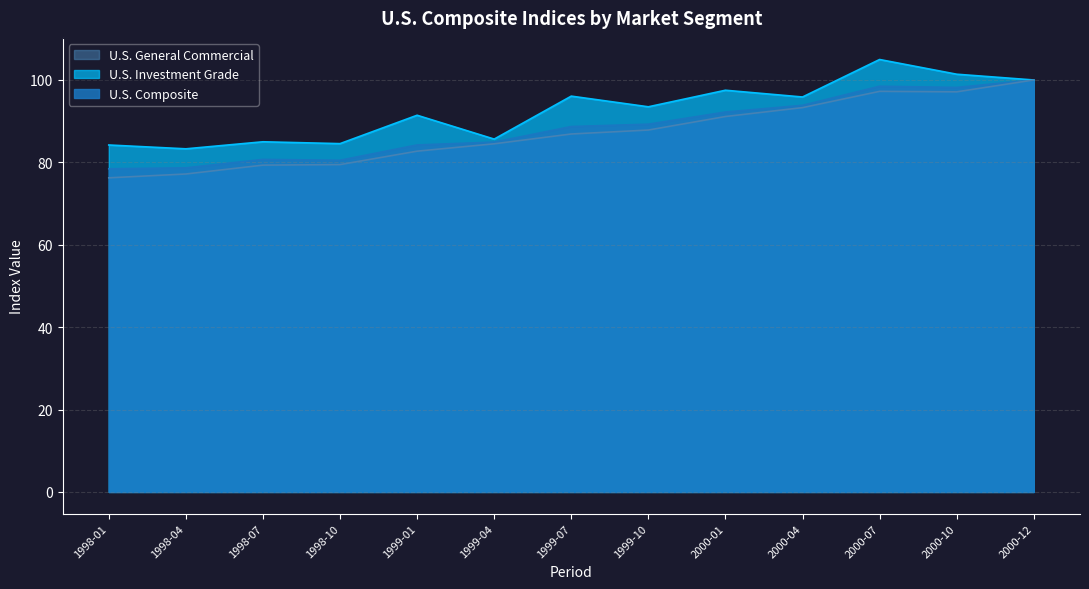

At which category is the sum across all series the highest?

2000-07